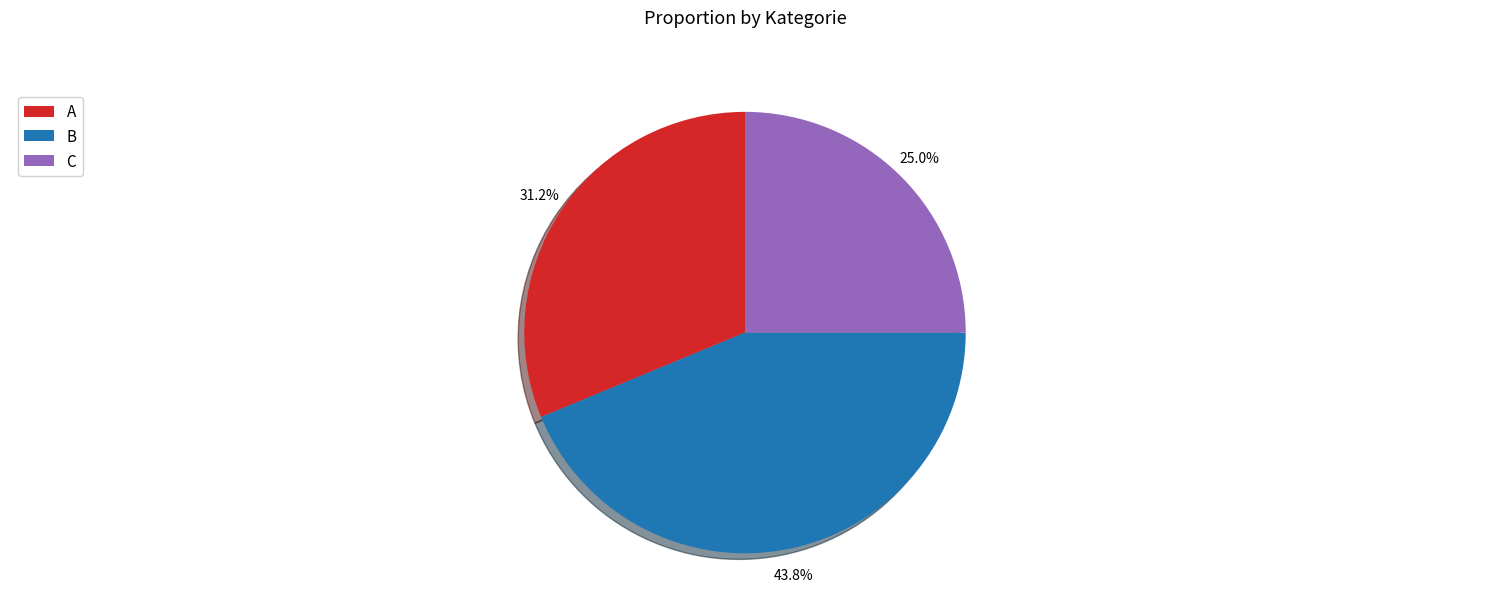

The C slice represents 15% of the pie. True or false?

False